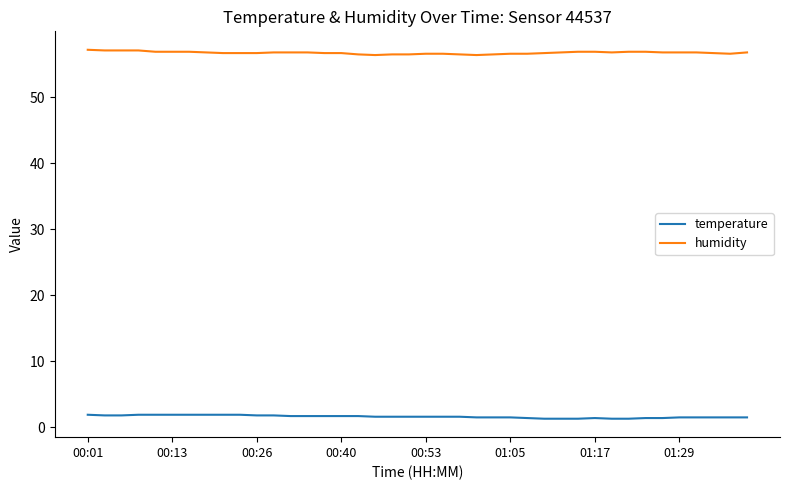

True or false: temperature and humidity intersect in this chart.

False